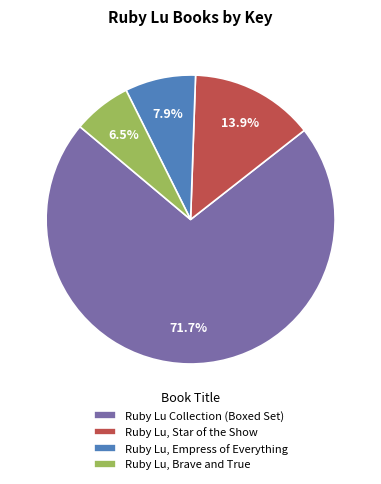

Which has a higher value, Ruby Lu Collection (Boxed Set) or Ruby Lu, Star of the Show?

Ruby Lu Collection (Boxed Set)